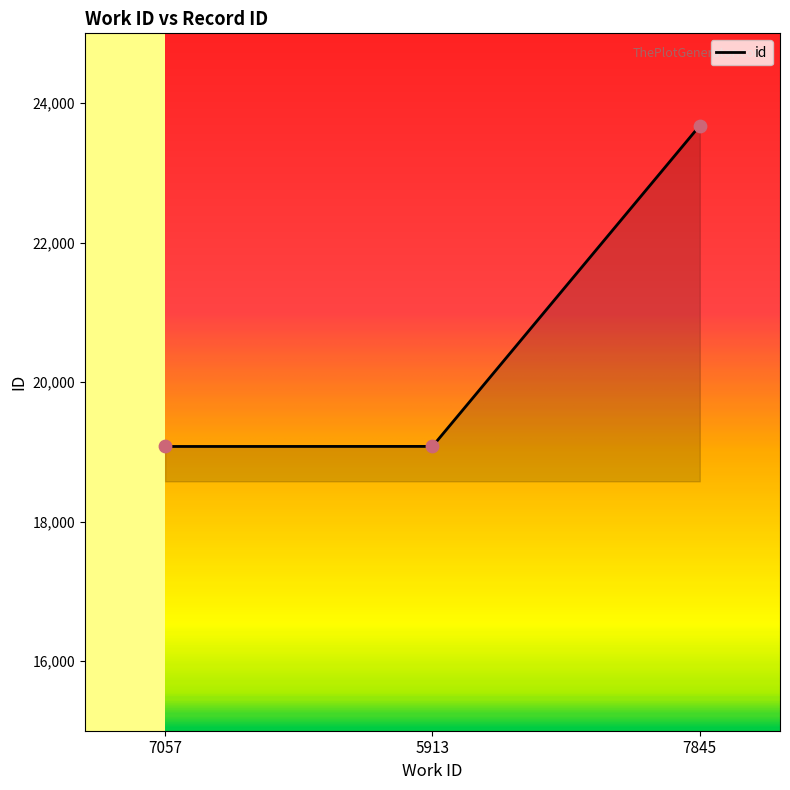

What is the change in value from 5913 to 7845?

+4600